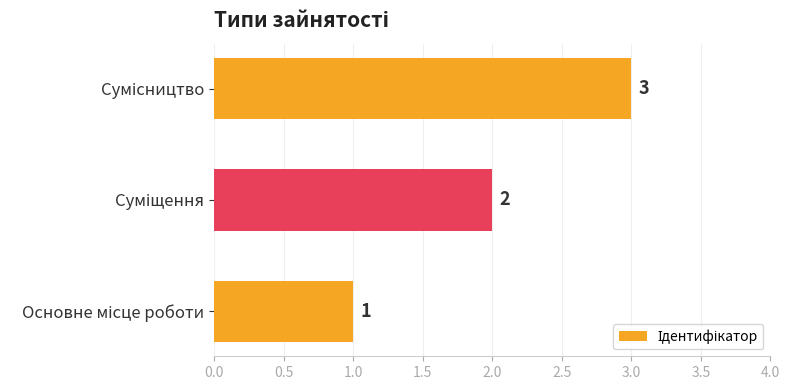

What is the maximum value shown in the chart?

3